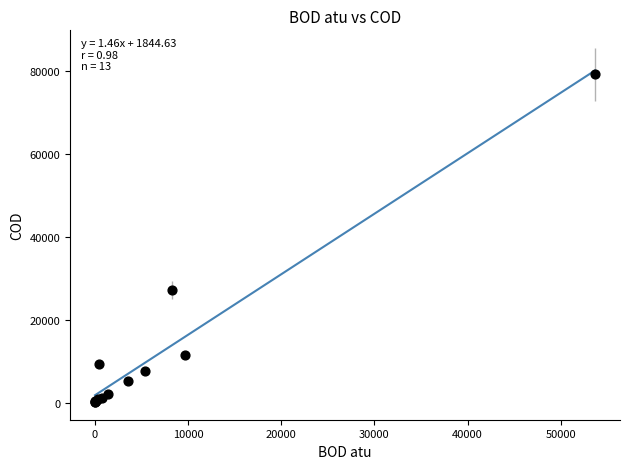

What Y value in the scatter plot is closest to 39662?

27170